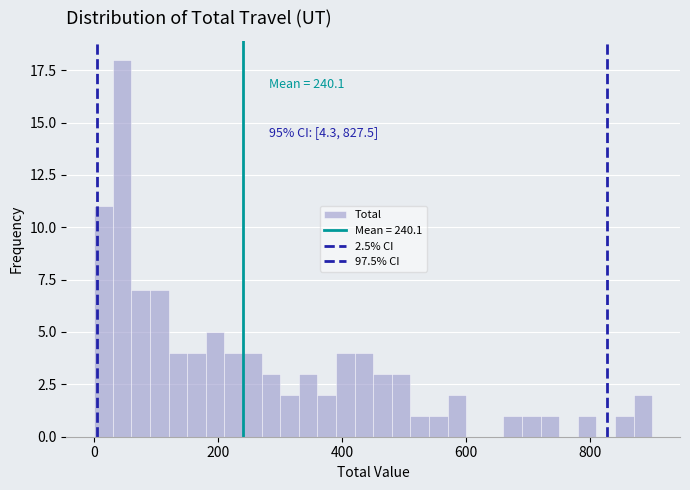

Read against the x-axis, roughly where is the centre of the tallest bar?

40